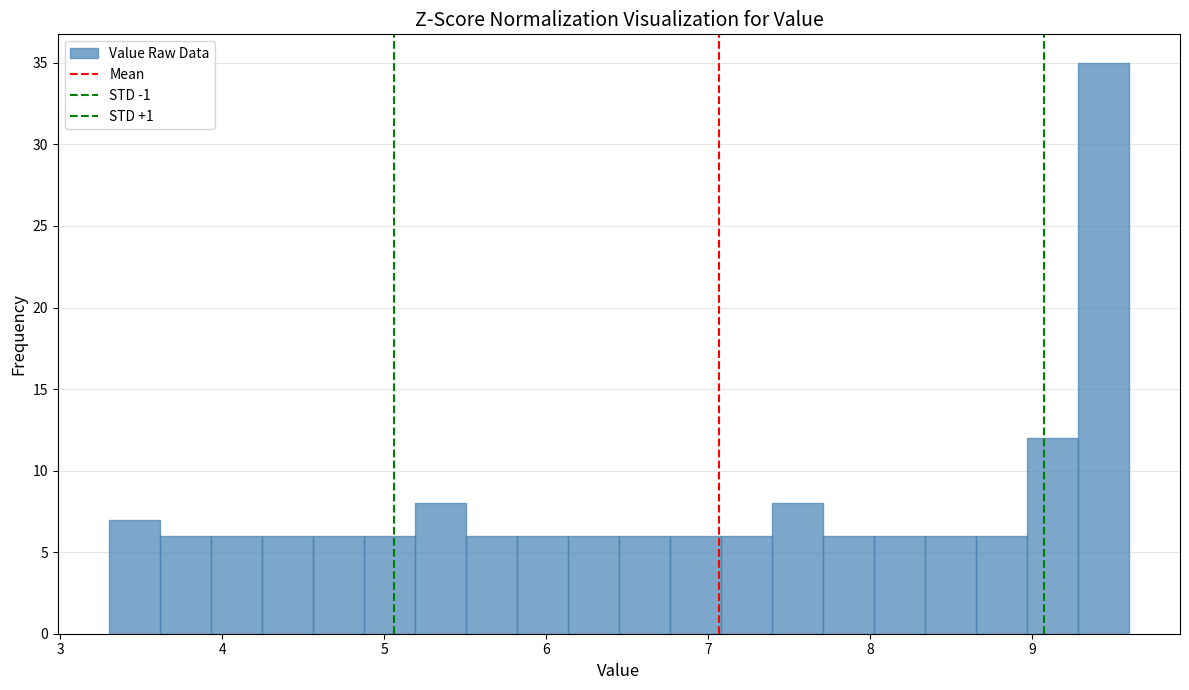

Around what value on the x-axis is the tallest bar? Give the approximate position of its centre, as read against the axis.

9.4